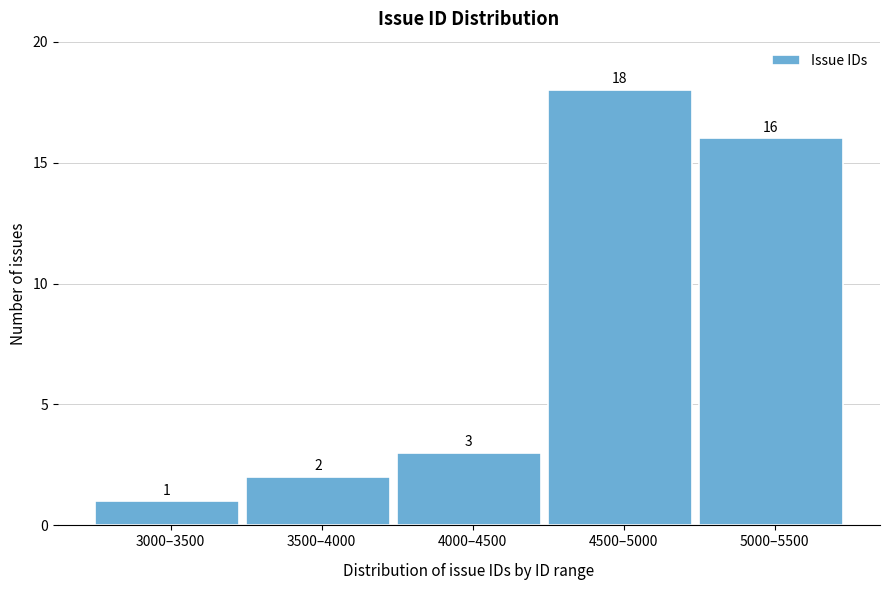

Reading left to right, extract all data points from this chart.

1	2	3	18	16